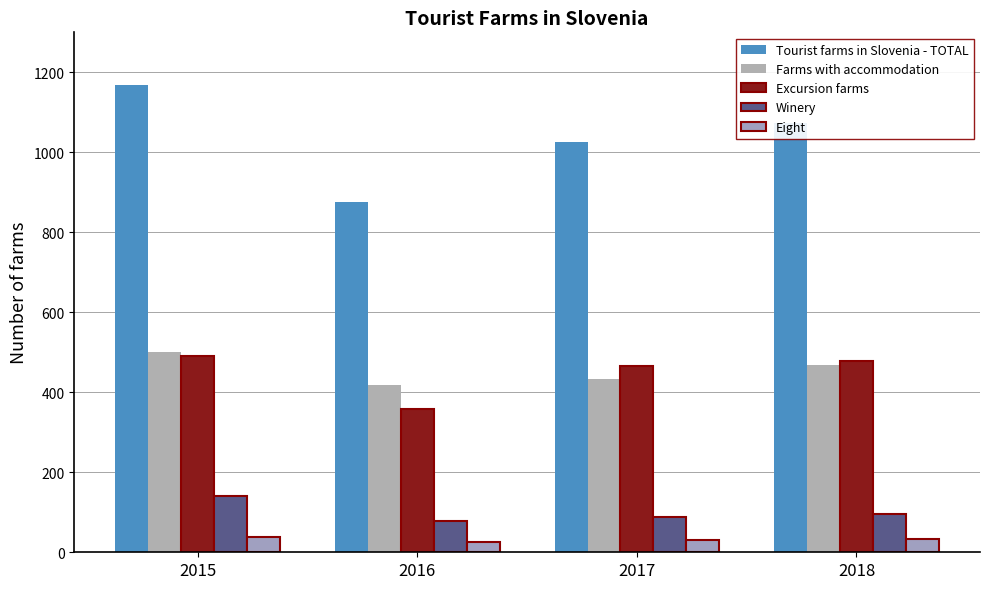

What are all the series names shown in the legend?

Tourist farms in Slovenia - TOTAL, Farms with accommodation, Excursion farms, Winery, Eight